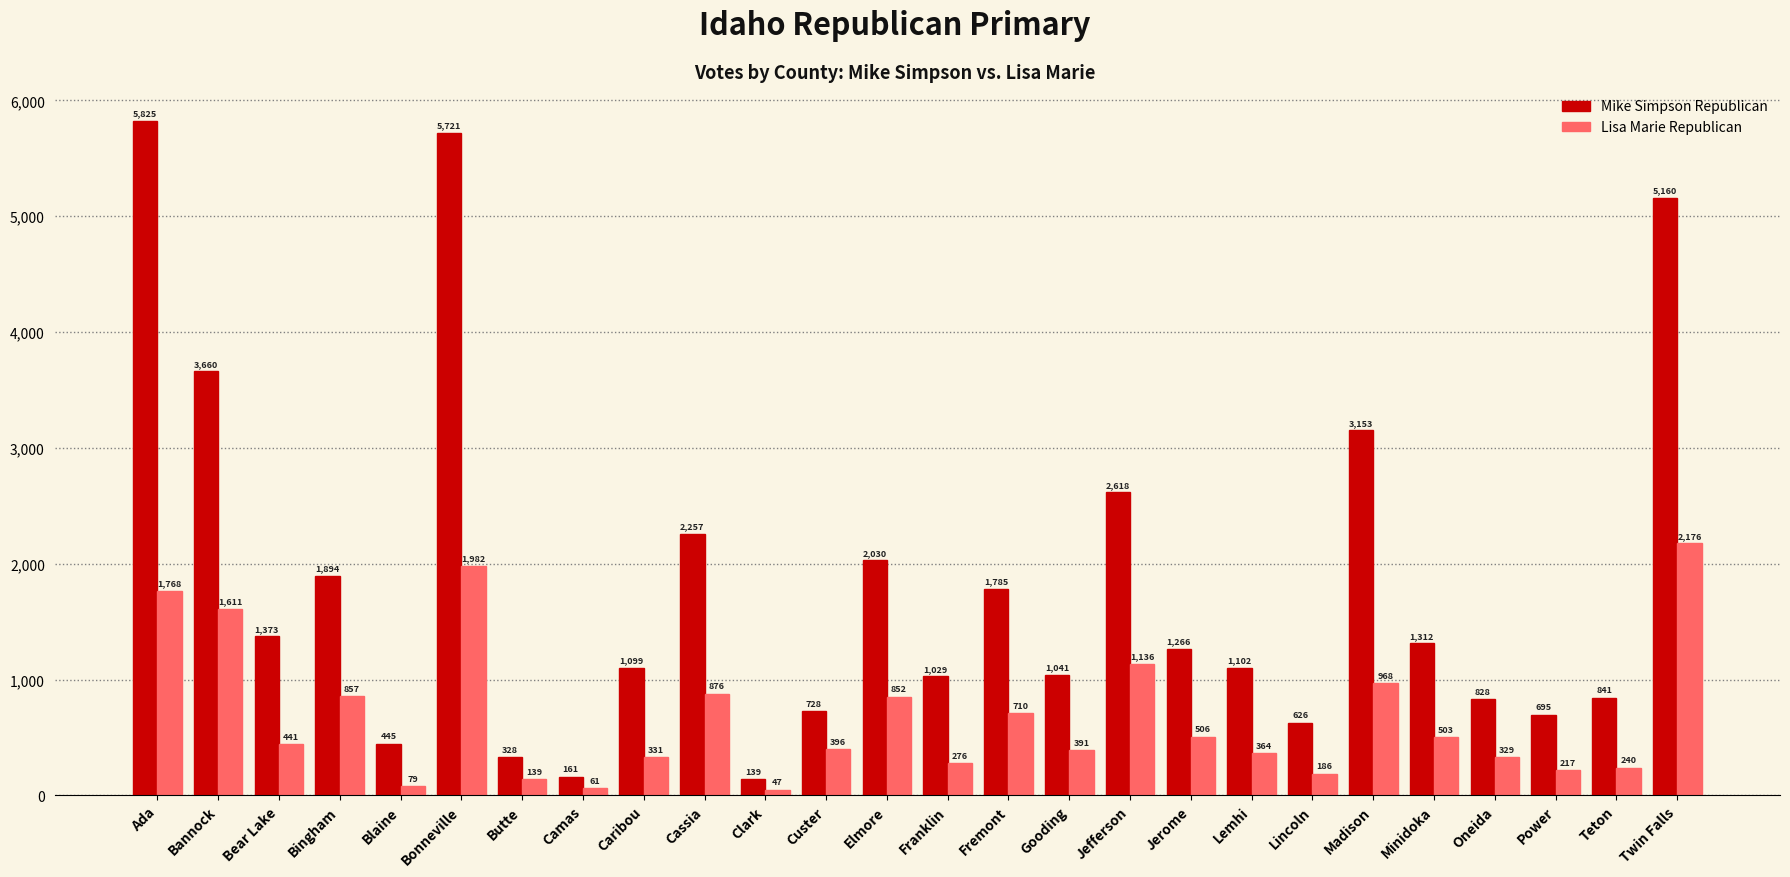

What is the label of the 15th bar from the left?

Fremont